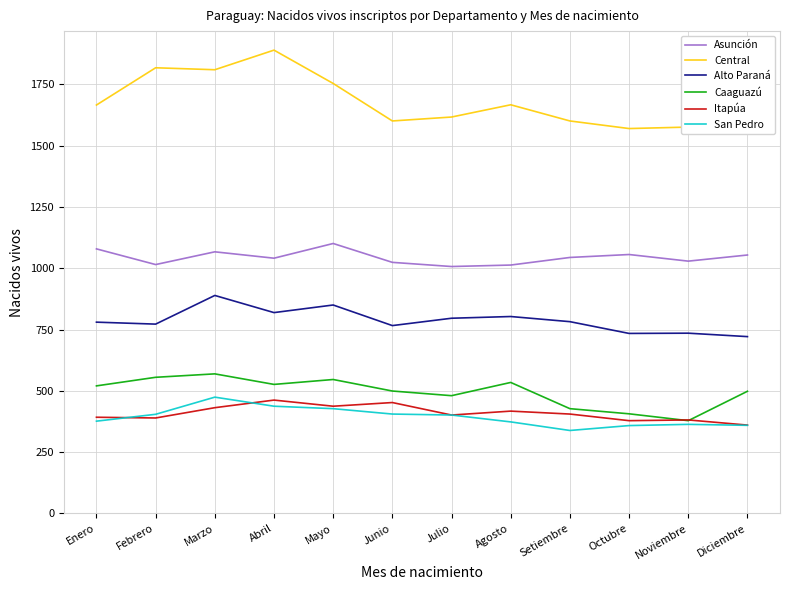

Is it true that Central equals 2662 at Enero?

False